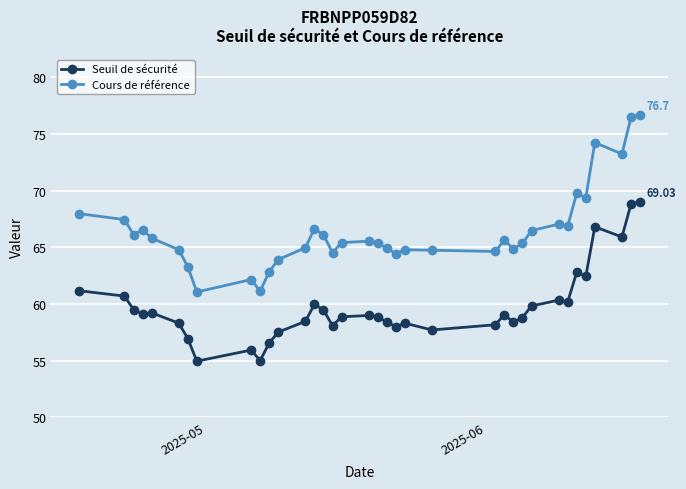

Which series has the largest range (max minus min)?

Cours de référence